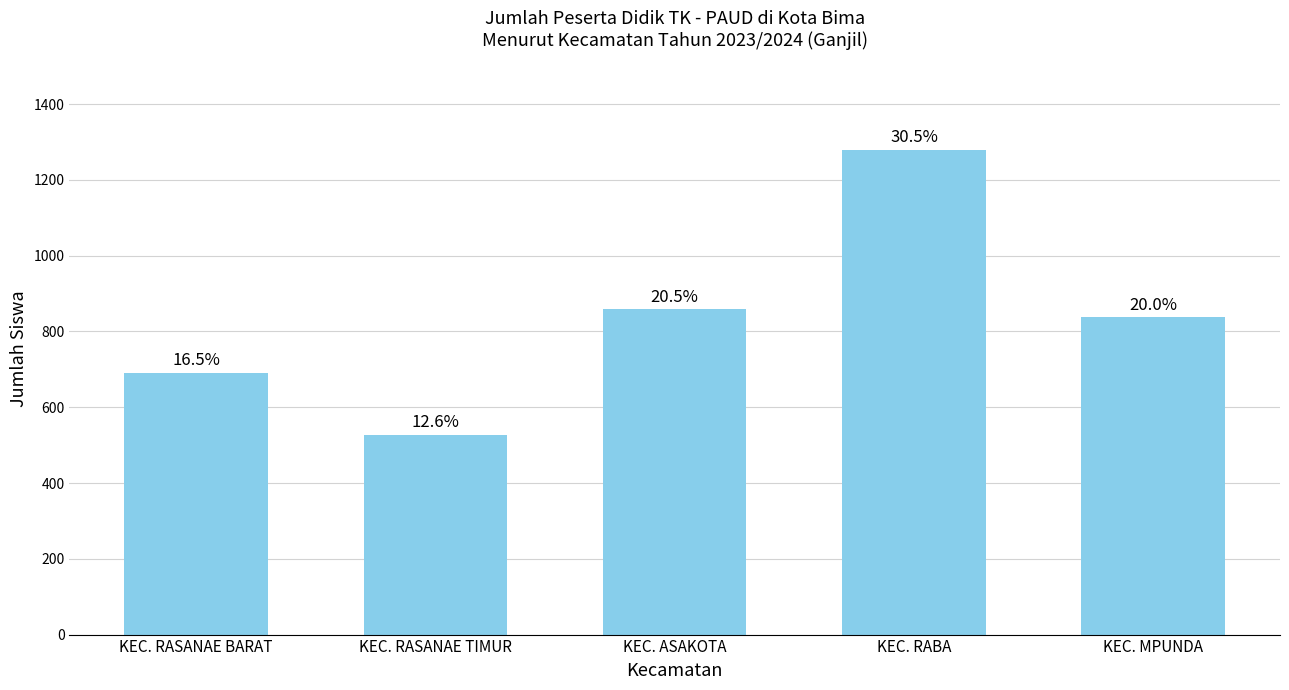

Rank the categories by value from highest to lowest.

KEC. RABA, KEC. ASAKOTA, KEC. MPUNDA, KEC. RASANAE BARAT, KEC. RASANAE TIMUR